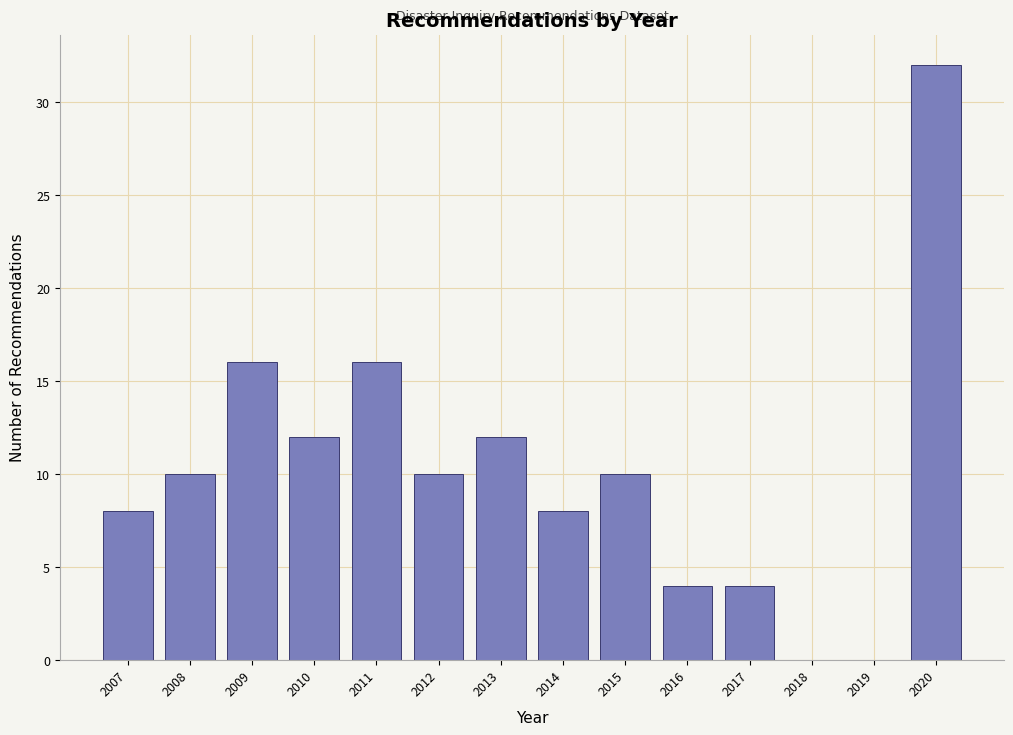

How tall is the bar that spans 2014.5 to 2015.5 on the x-axis? The values are not printed on the chart, so give them approximately, as read against the axis.

10